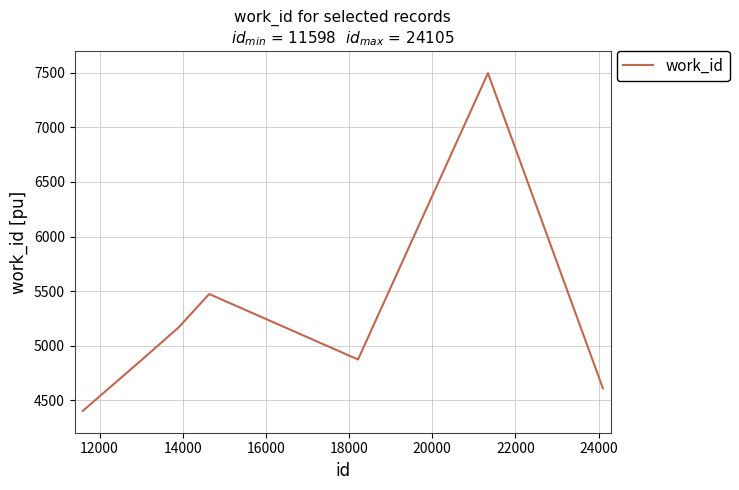

What is the smallest value displayed?

4402